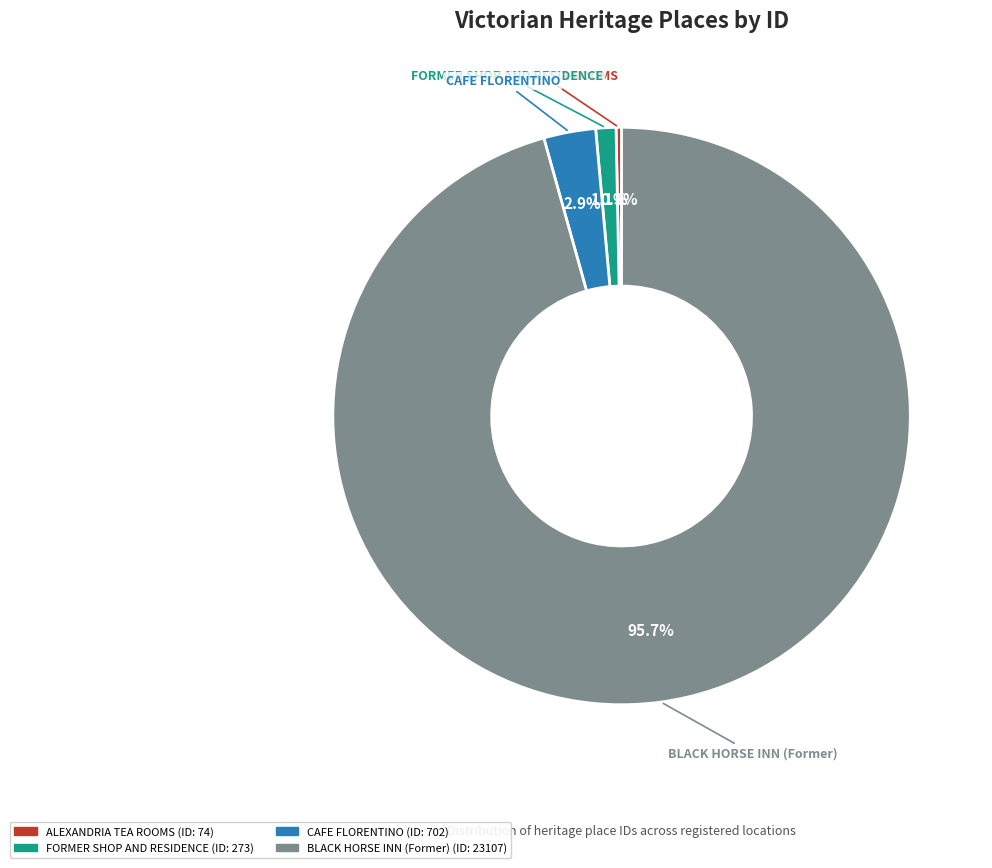

What percentage is the CAFE FLORENTINO slice, to the nearest percent?

3%